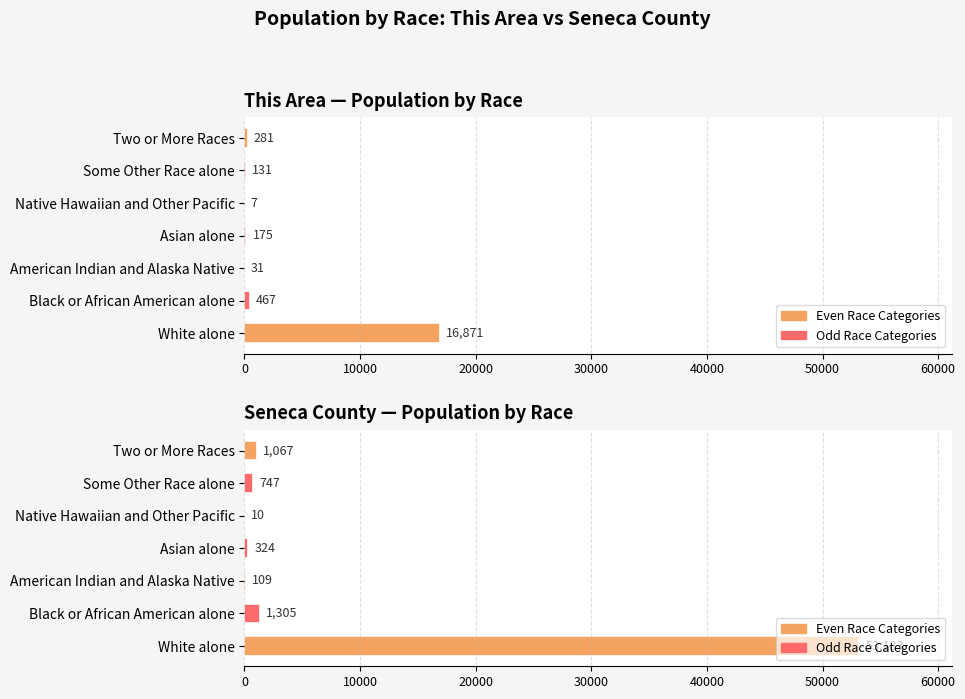

Is it true that Seneca County equals 28 at American Indian and Alaska Native?

False